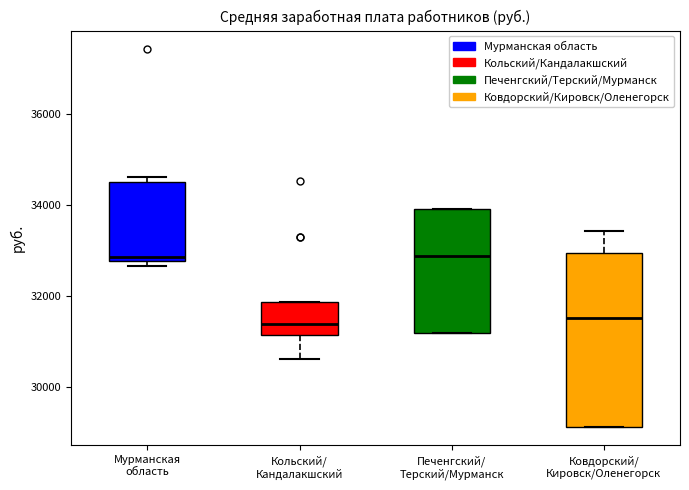

Where does the median line of the box for Ковдорский/ Кировск/Оленегорск sit on the y-axis? The values are not printed on the chart, so give them approximately, as read against the axis.

31600